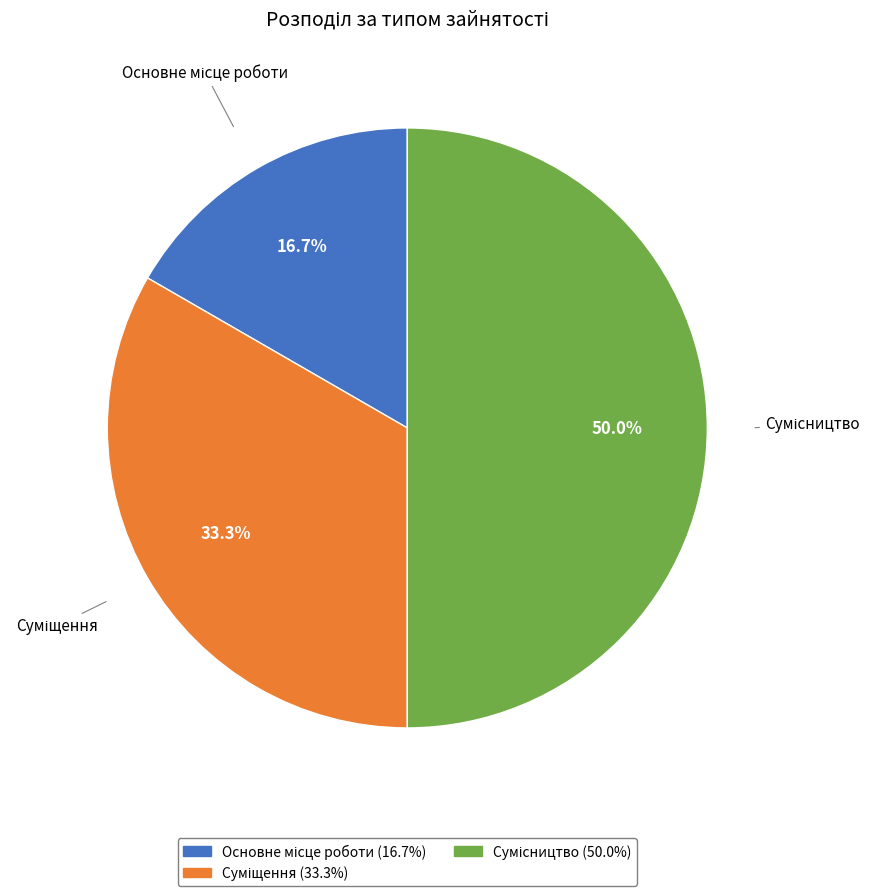

To the nearest percent, what is the average slice percentage?

33%